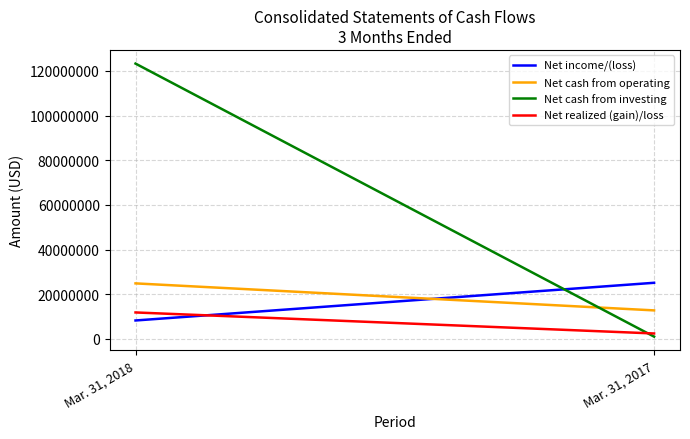

True or false: Net cash from investing has a value of 195049971 at Mar. 31, 2018.

False